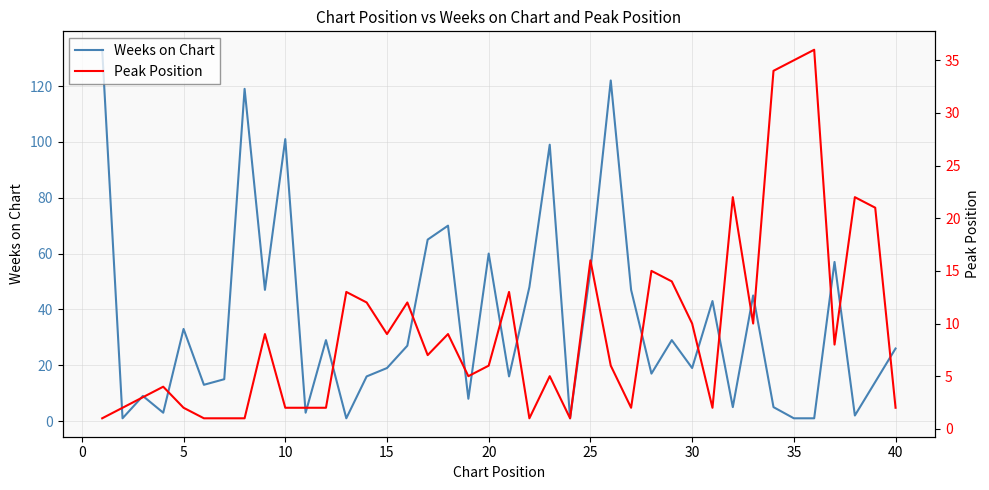

How many values in the Peak Position series are below 7?

20